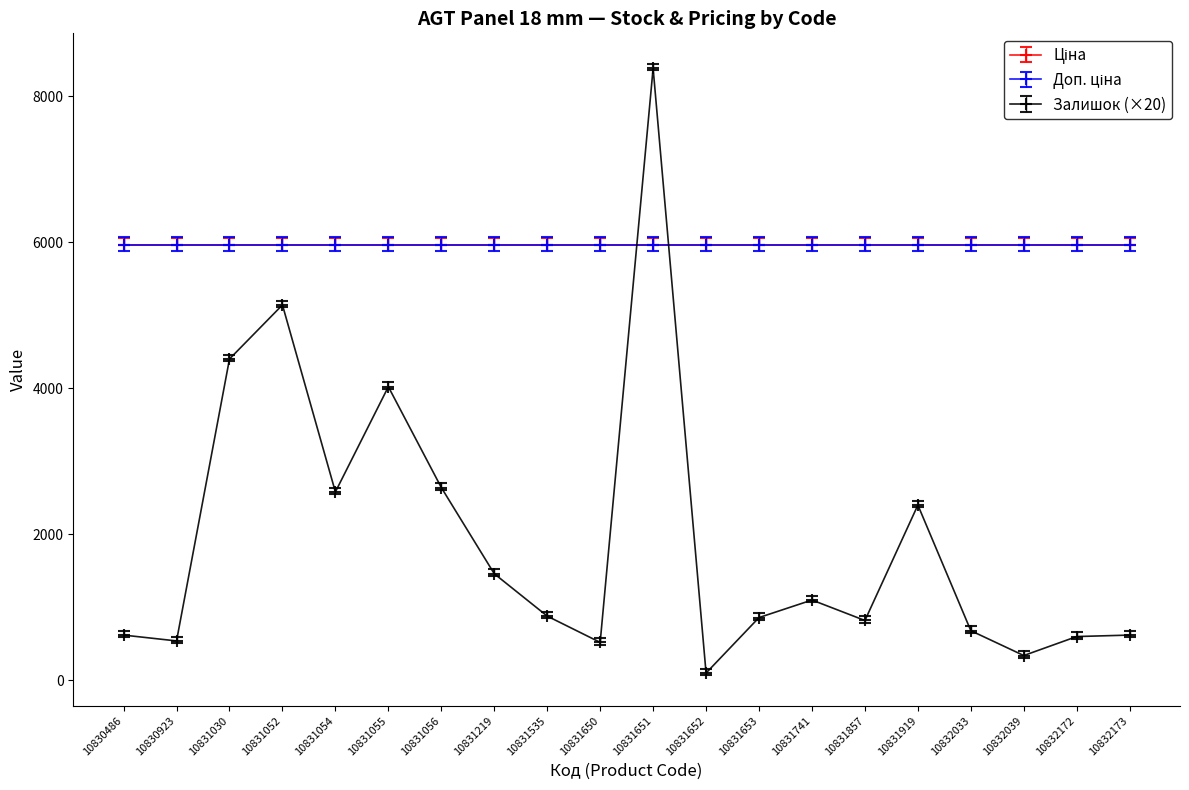

True or false: Ціна has more than 2 points higher than both neighbors.

False